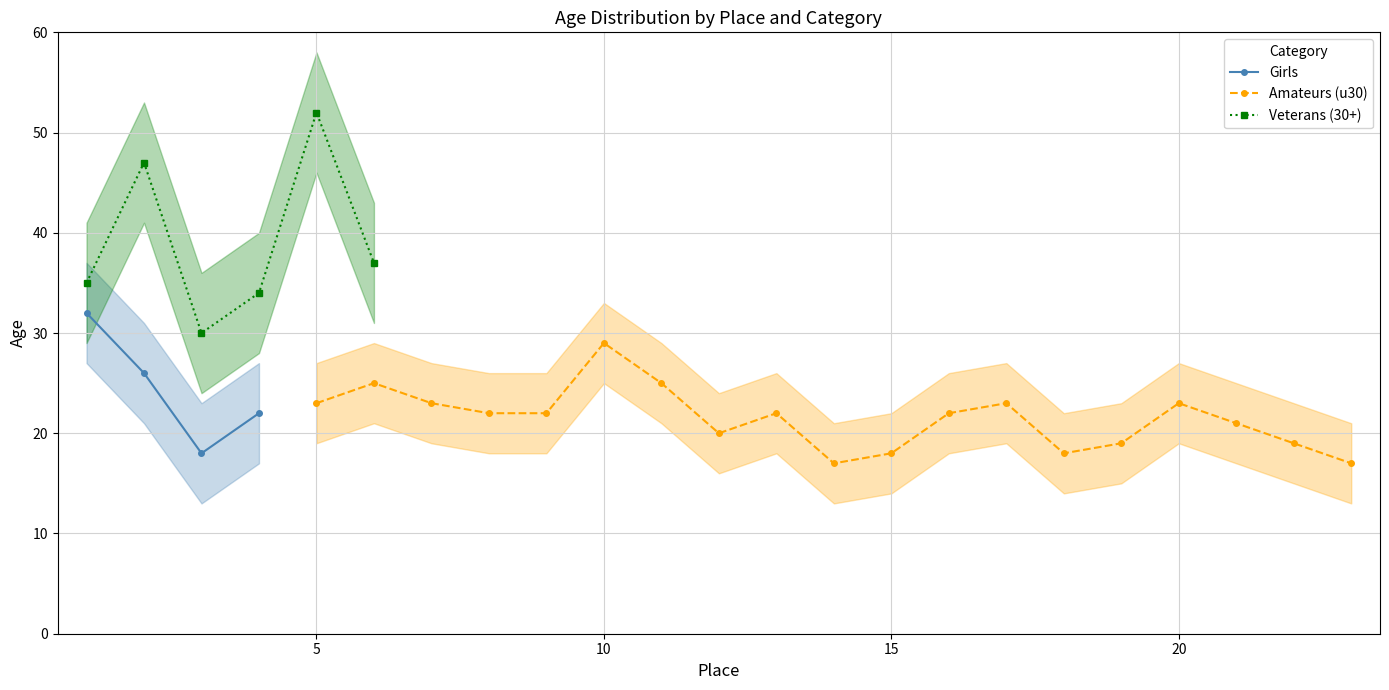

Reading left to right, list all the values displayed in this chart.

Girls: 1=32	2=26	3=18	4=22	5=0	6=0	7=0	8=0	9=0	10=0	11=0	12=0	13=0	14=0	15=0	16=0	17=0	18=0	19=0	20=0	21=0	22=0	23=0
Amateurs_u30: 1=0	2=0	3=0	4=0	5=23	6=25	7=23	8=22	9=22	10=29	11=25	12=20	13=22	14=17	15=18	16=22	17=23	18=18	19=19	20=23	21=21	22=19	23=17
Veterans_30plus: 1=35	2=47	3=30	4=34	5=52	6=37	7=0	8=0	9=0	10=0	11=0	12=0	13=0	14=0	15=0	16=0	17=0	18=0	19=0	20=0	21=0	22=0	23=0